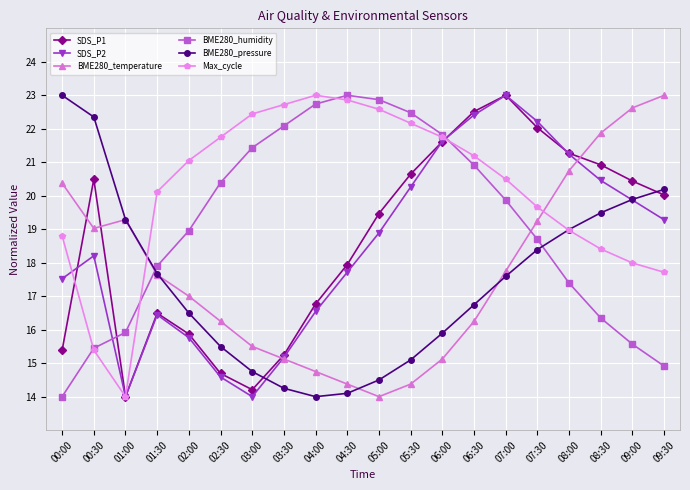

What is the smallest value displayed?

14.0